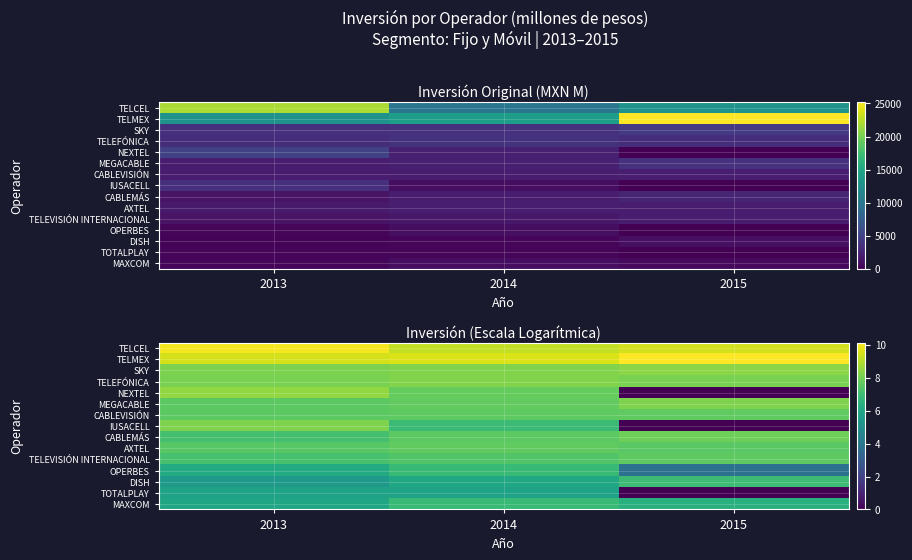

The value of TELEVISIÓN INTERNACIONAL at 2015 is 7.6. True or false?

True